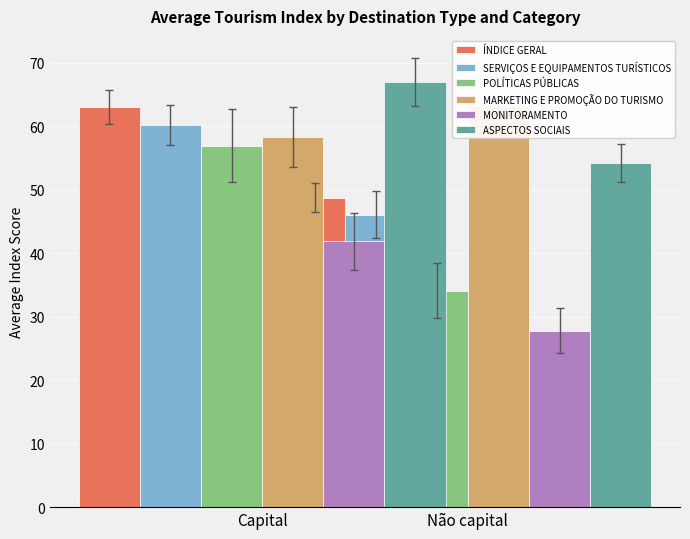

What is the difference between the maximum and minimum values in the SERVIÇOS E EQUIPAMENTOS TURÍSTICOS series?

14.1